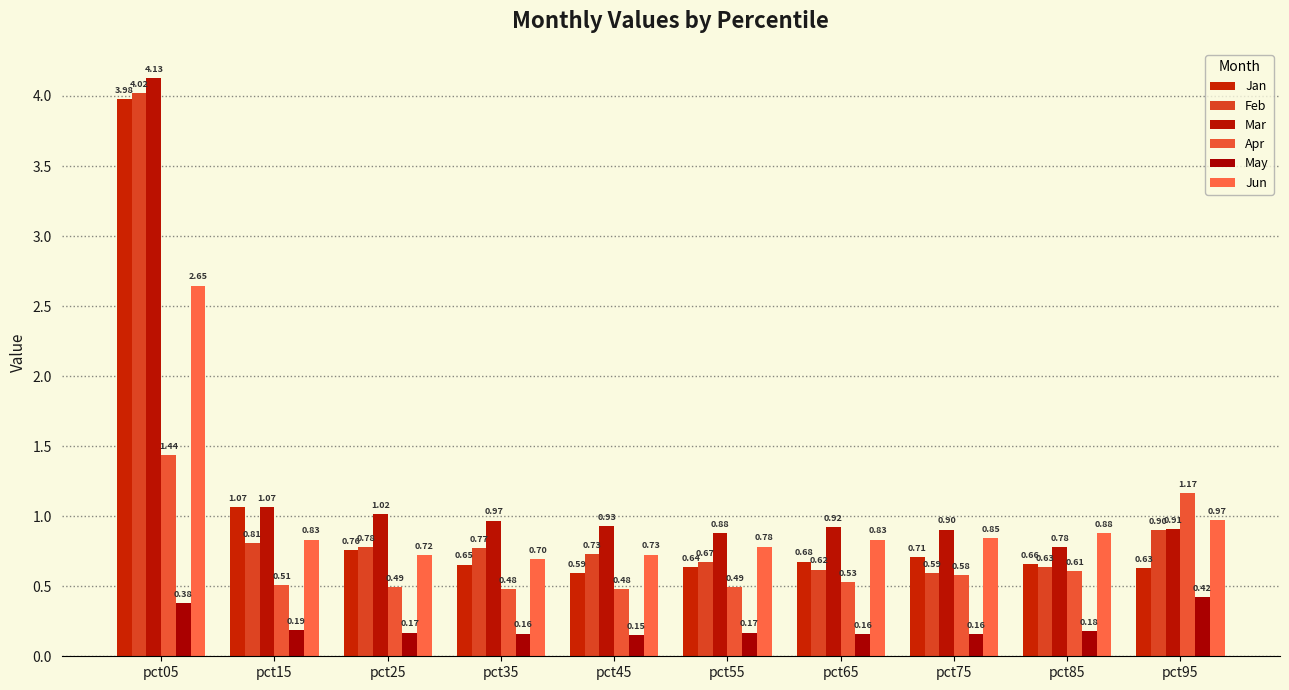

What is the sum of the May values at pct35 and pct85?

0.3